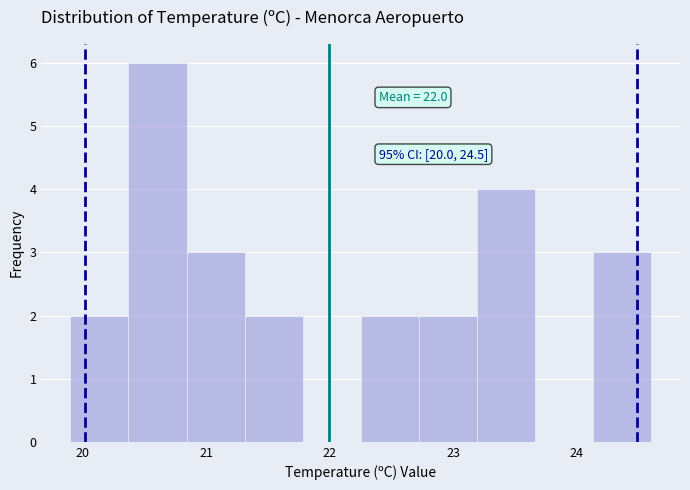

Over which range of the x-axis is the bar tallest?

20.37 to 20.84